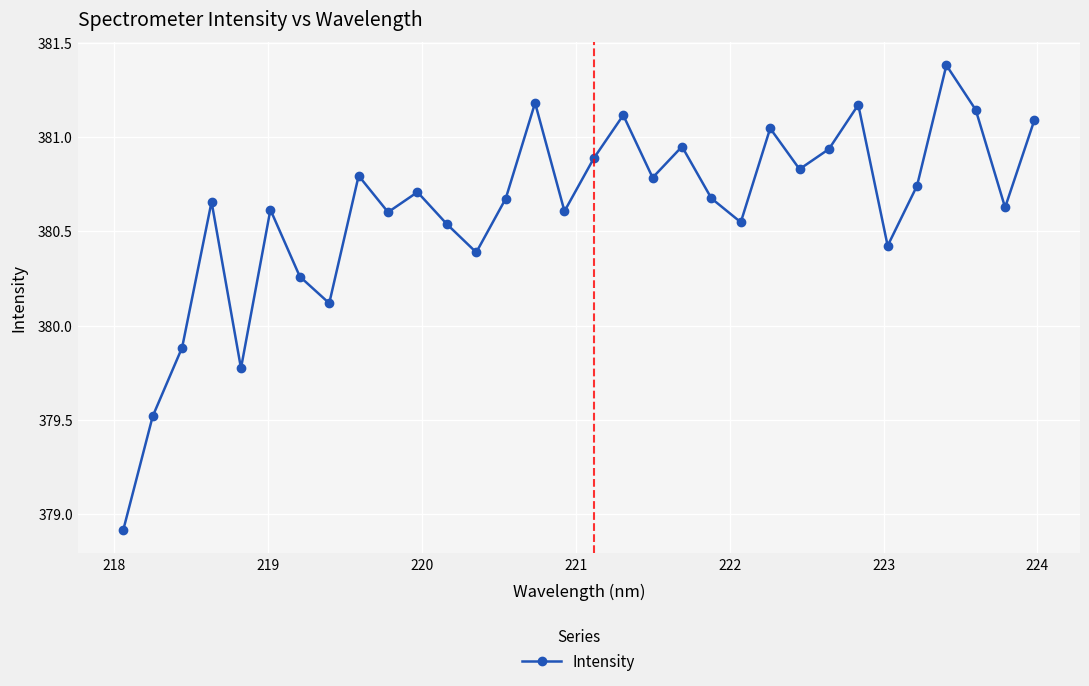

What is the difference between the maximum and minimum values?

2.5